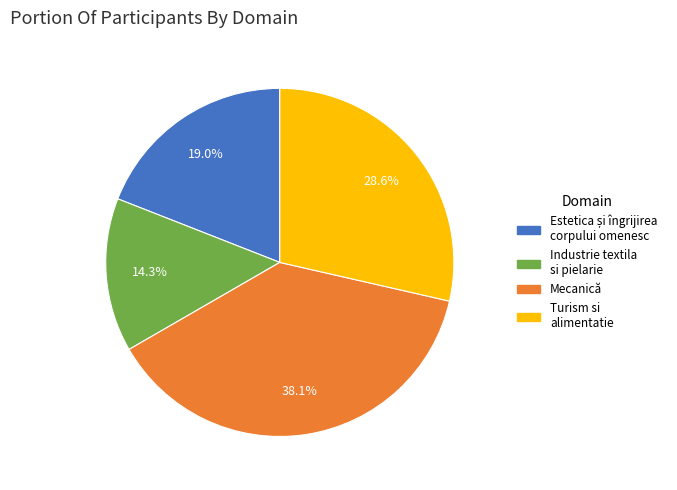

What portion of the pie excludes Turism si alimentatie?

71.4%